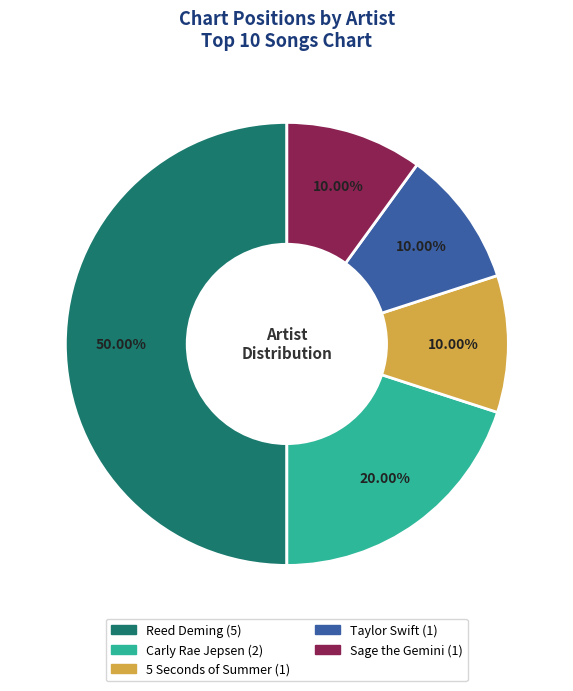

To the nearest percent, what percentage of the pie is Reed Deming?

50%